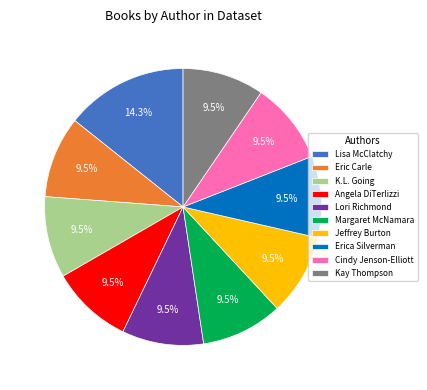

Is there a majority slice in this chart?

No